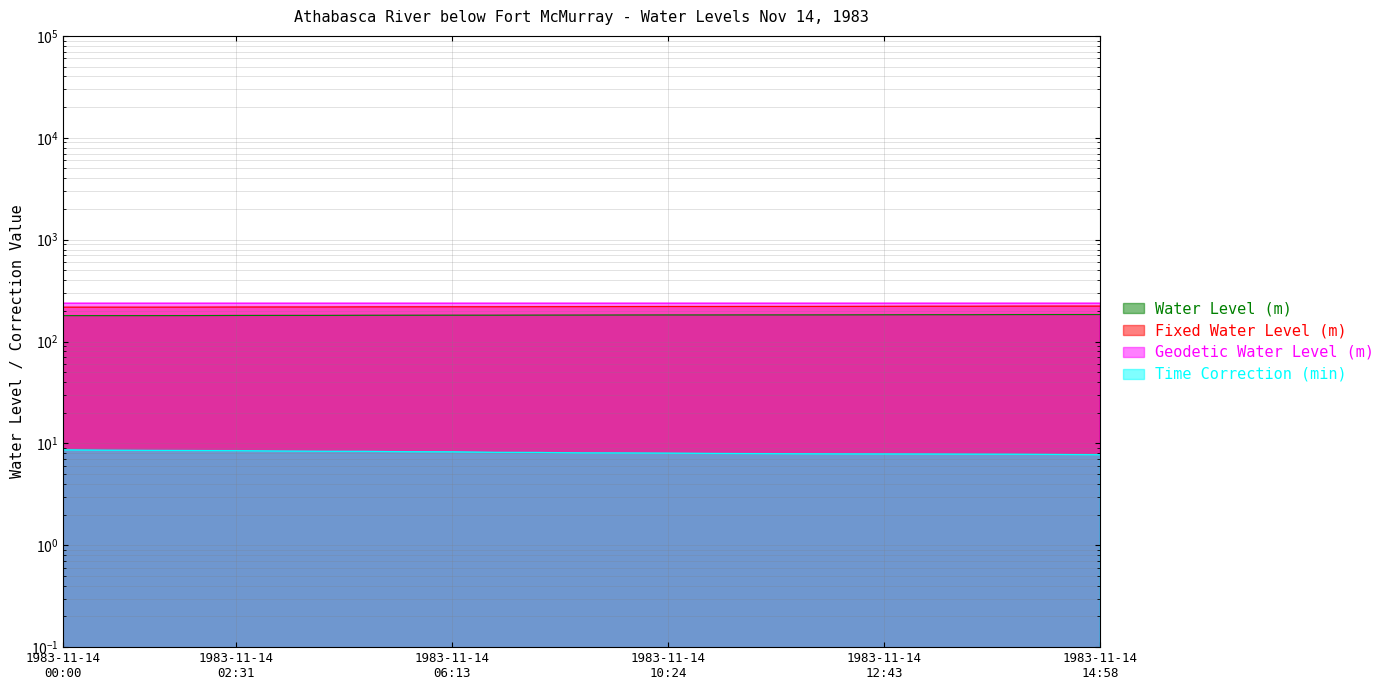

What is the difference between the highest and lowest values at 1983-11-14 01:47?

229.1